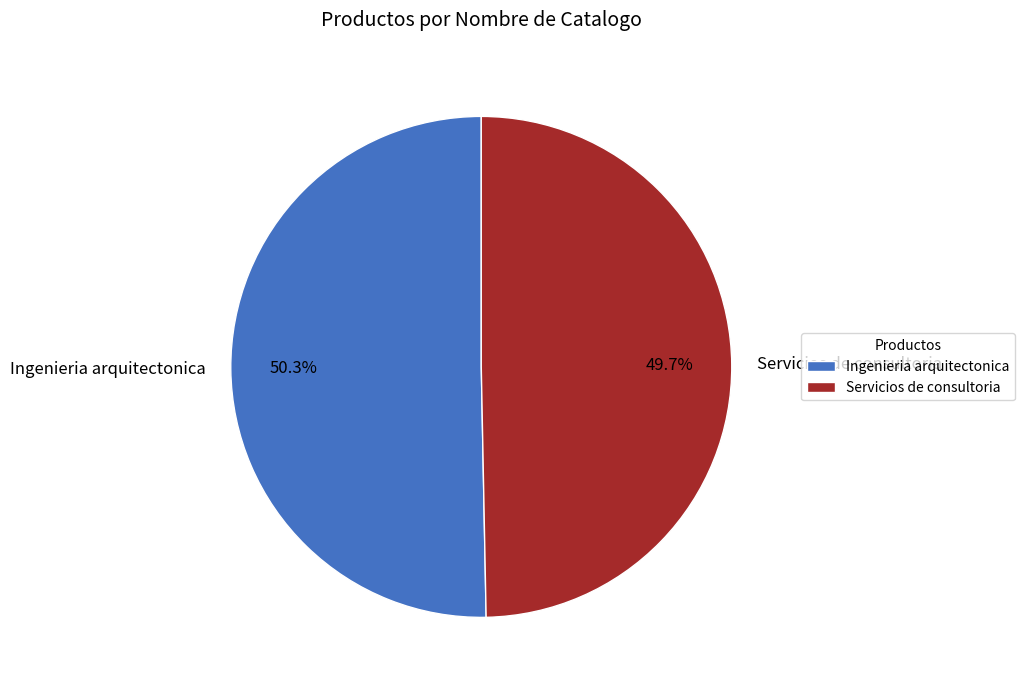

How many segments does this pie chart have?

2